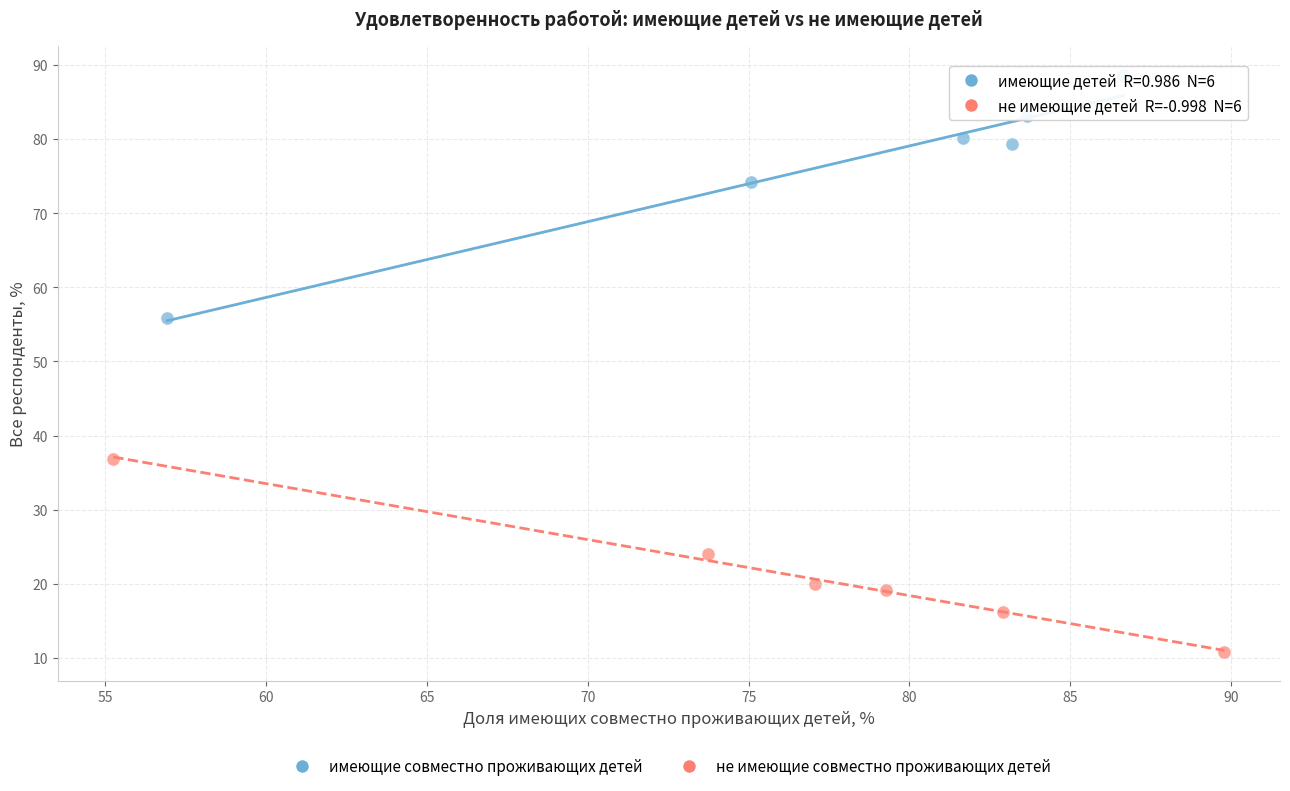

Which series contains the lowest Y value?

не имеющие совместно проживающих детей